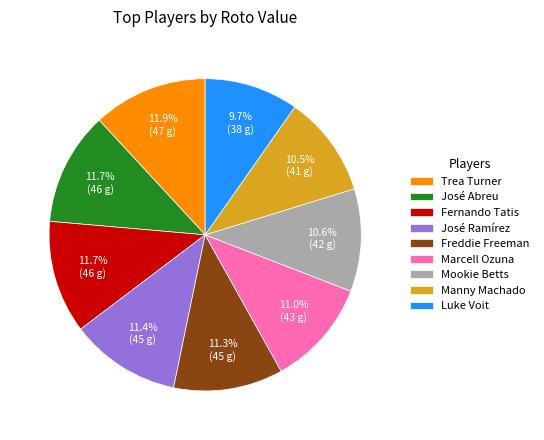

To the nearest percent, what is the difference between the Manny Machado and Luke Voit slice percentages?

1%